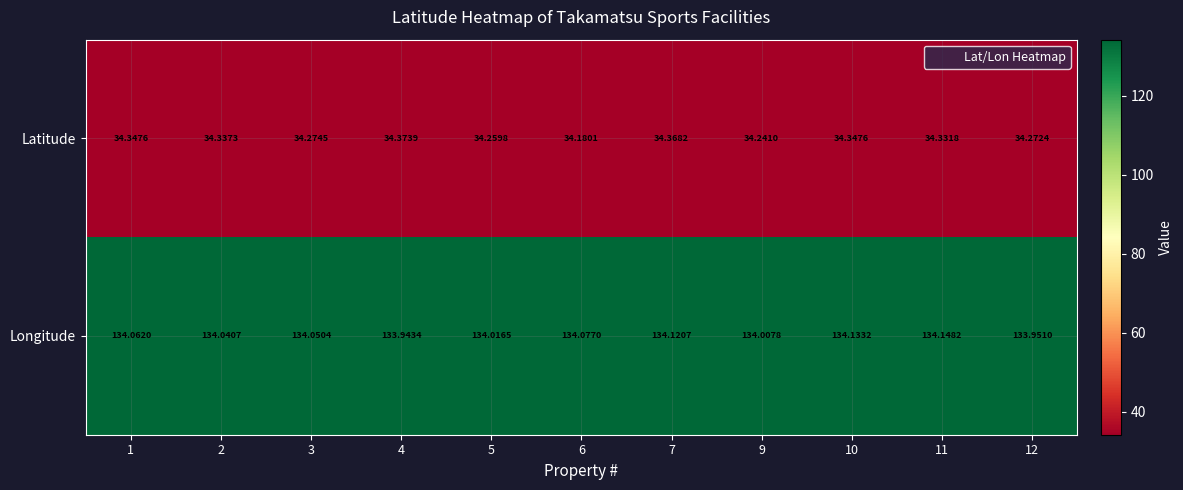

At 3, list the series in order from largest to smallest.

Longitude, Latitude